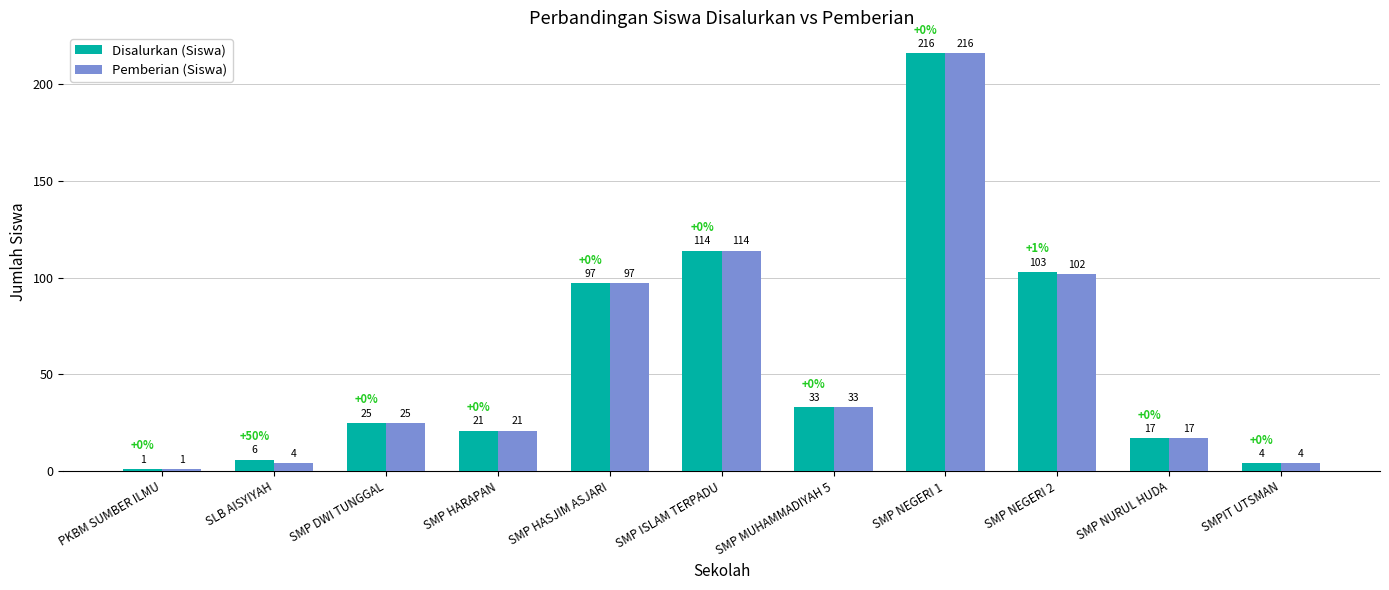

What is the minimum value shown in the chart?

1